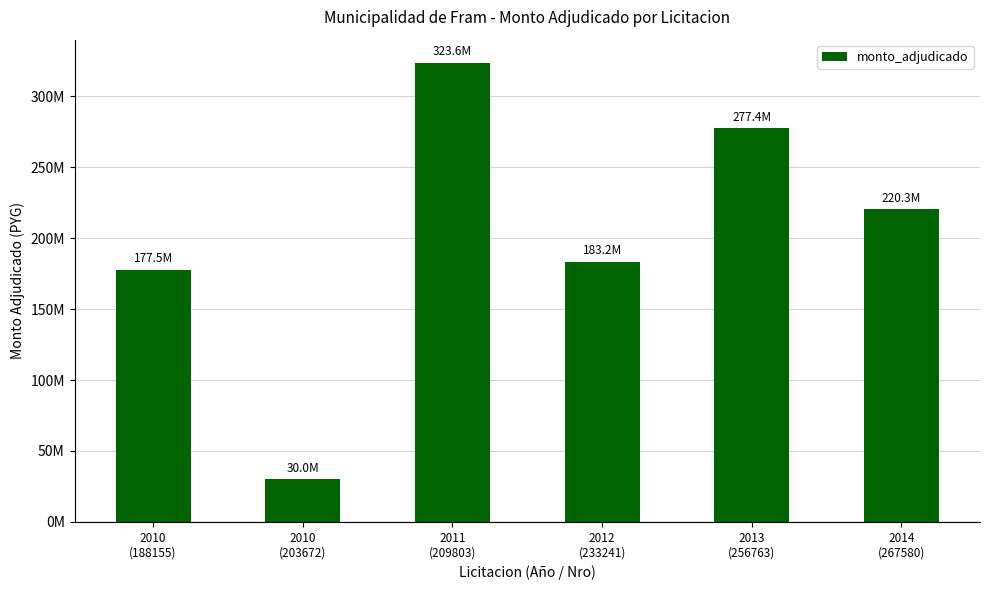

True or false: the data shows 174279675 at 2013
(256763).

False